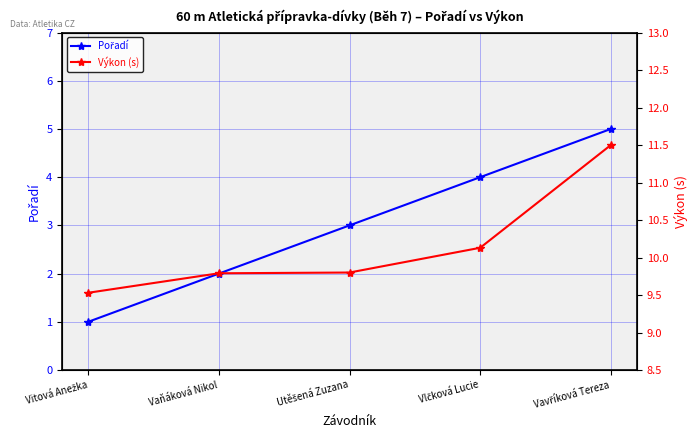

Does the chart have visible grid lines?

Yes